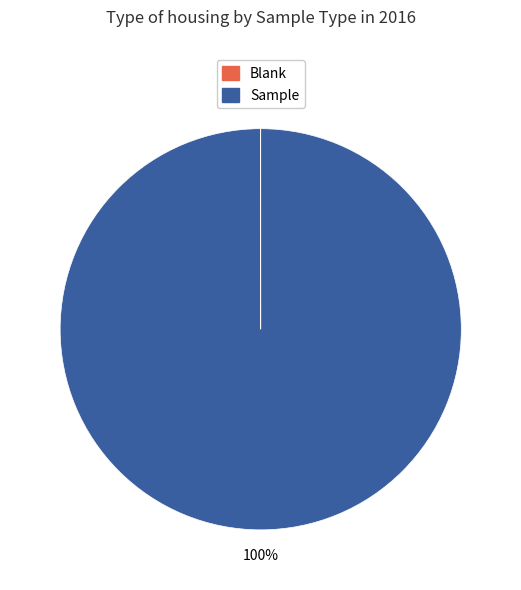

To the nearest percent, what is the difference between the largest and smallest slice percentages?

100%